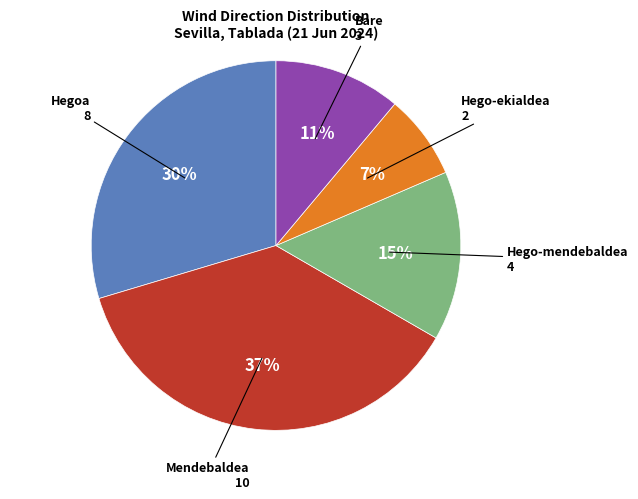

To the nearest percent, what is the average slice percentage?

20%